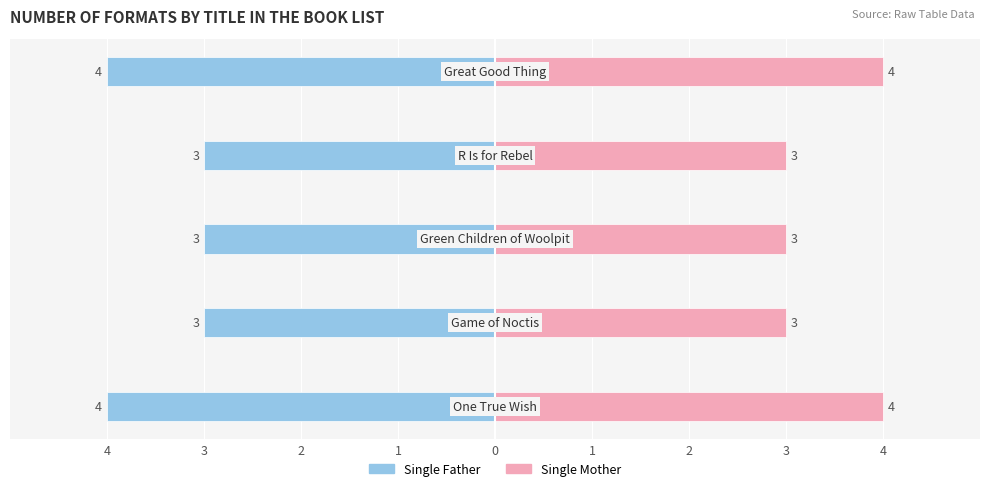

Reading right to left, extract all data points from this chart.

Single Father: 0=-4	1=-3	2=-3	3=-3	4=-4
Single Mother: 0=4	1=3	2=3	3=3	4=4